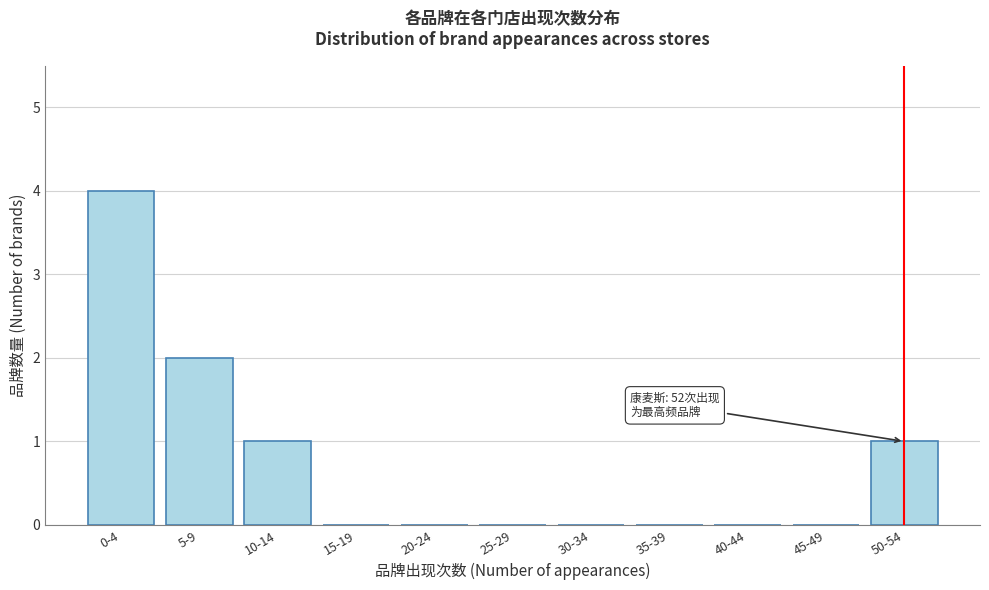

Reading left to right, list all the values displayed in this chart.

0-4=4	5-9=2	10-14=1	15-19=0	20-24=0	25-29=0	30-34=0	35-39=0	40-44=0	45-49=0	50-54=1